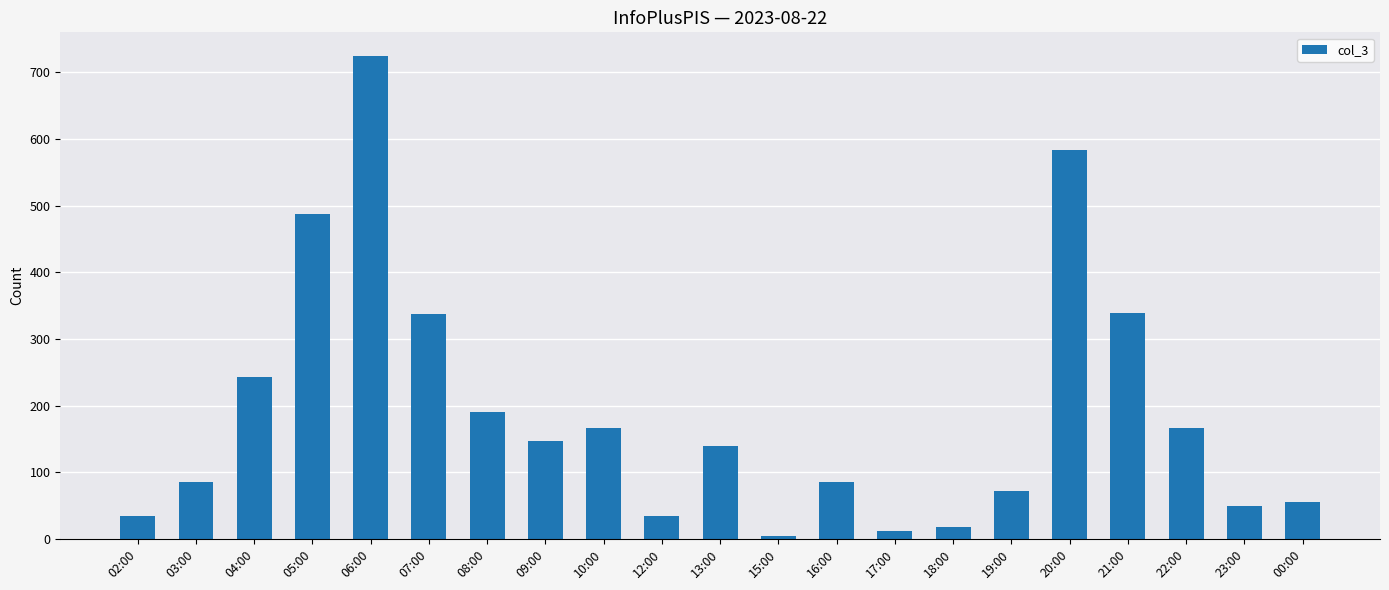

What is the label of the 9th bar from the right?

16:00